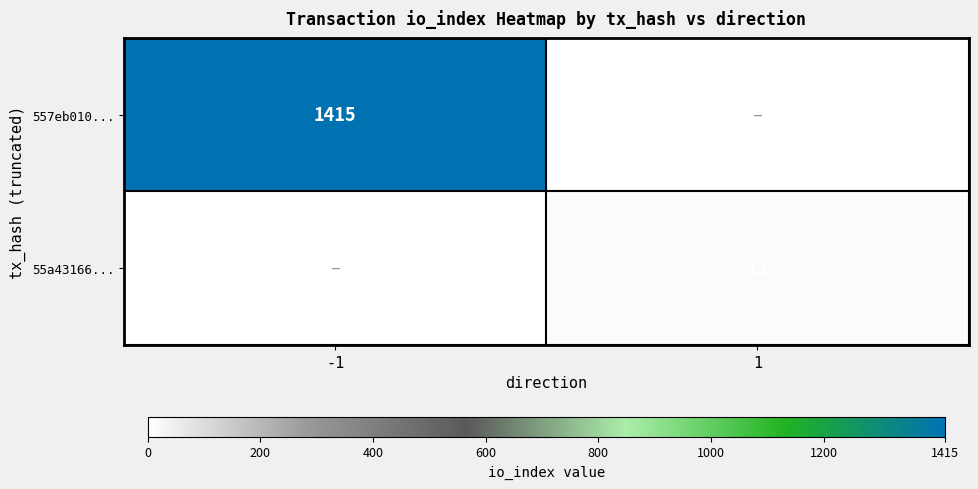

The value of 55a43166... at 1 is 4. True or false?

False